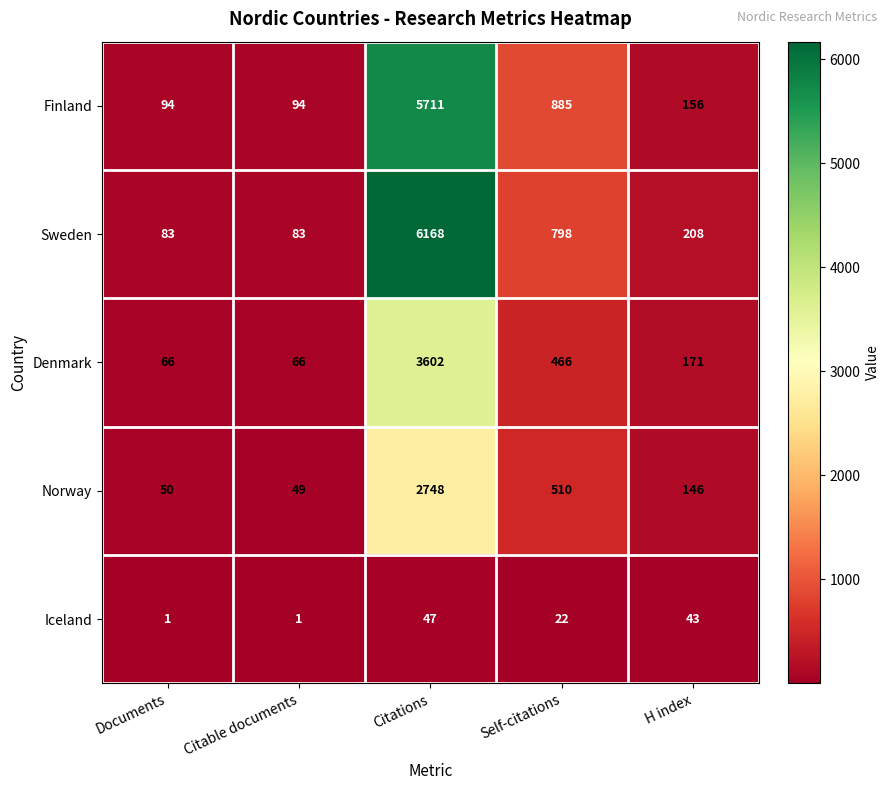

At which label does Sweden first exceed 208?

Citations